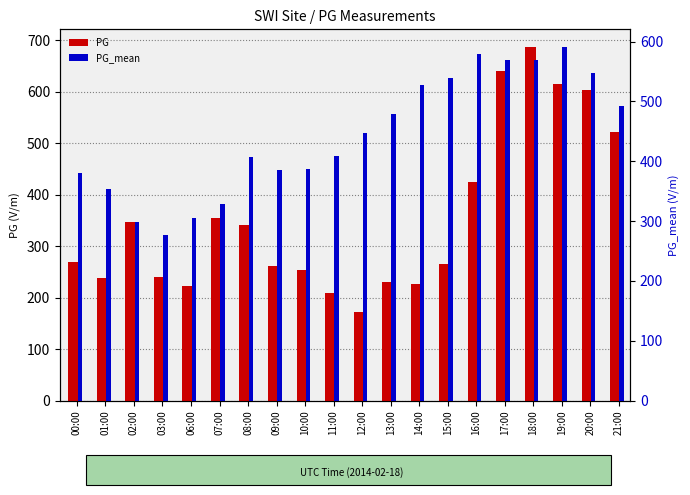

List the series in order of their overall mean, lowest first.

PG (count), PG_mean (percentile rank)